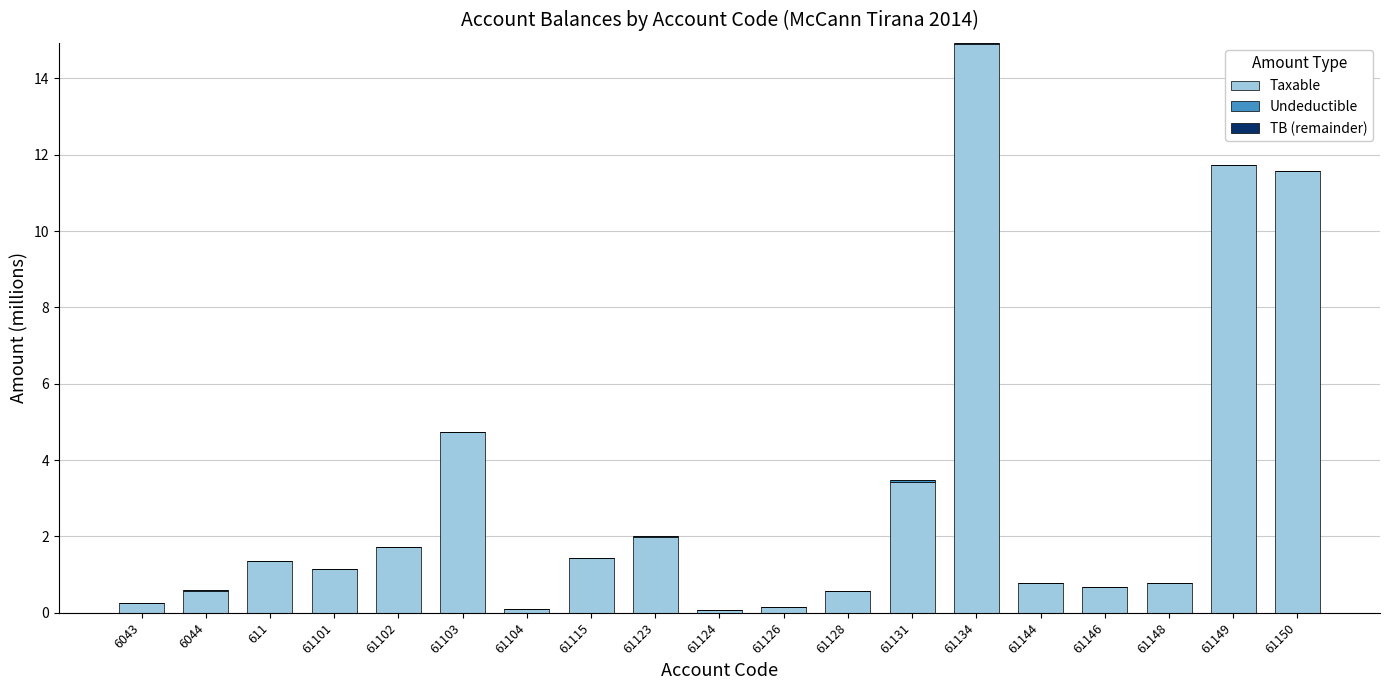

At which category is the sum across all series the highest?

61134